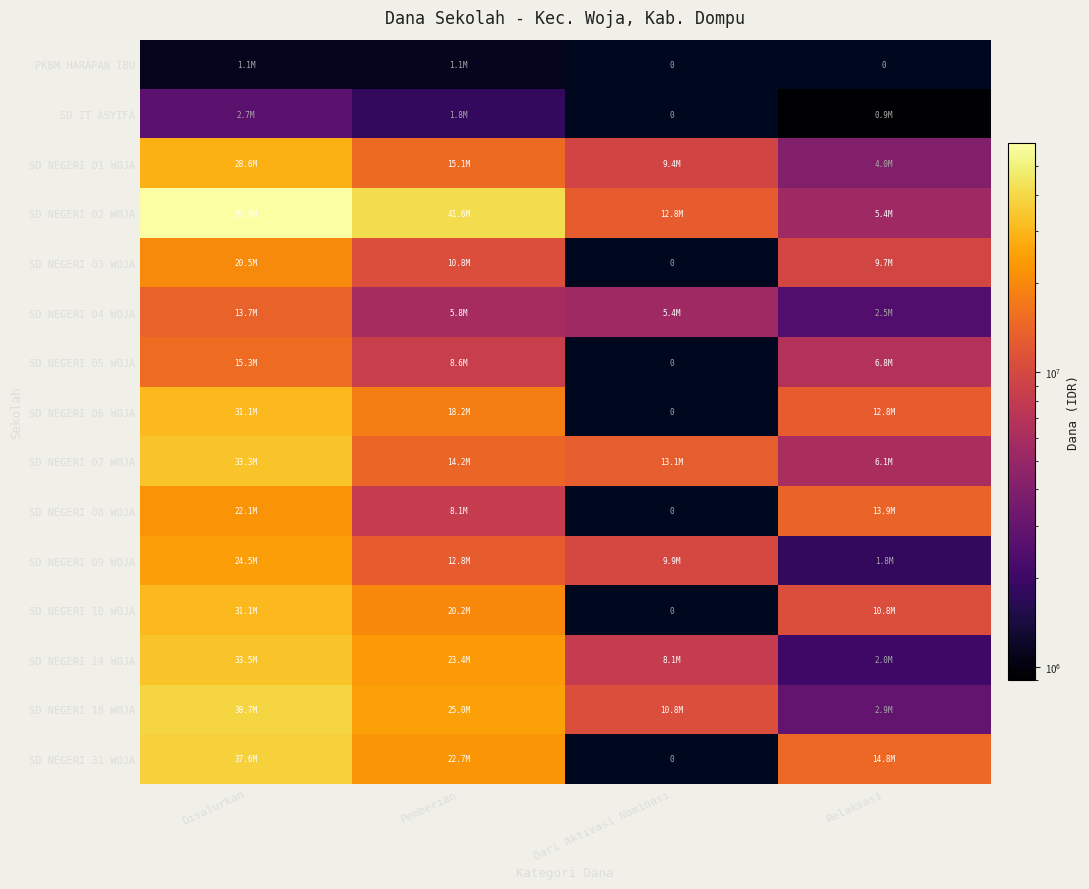

What is the lowest value of the SD NEGERI 09 WOJA series?

1800000